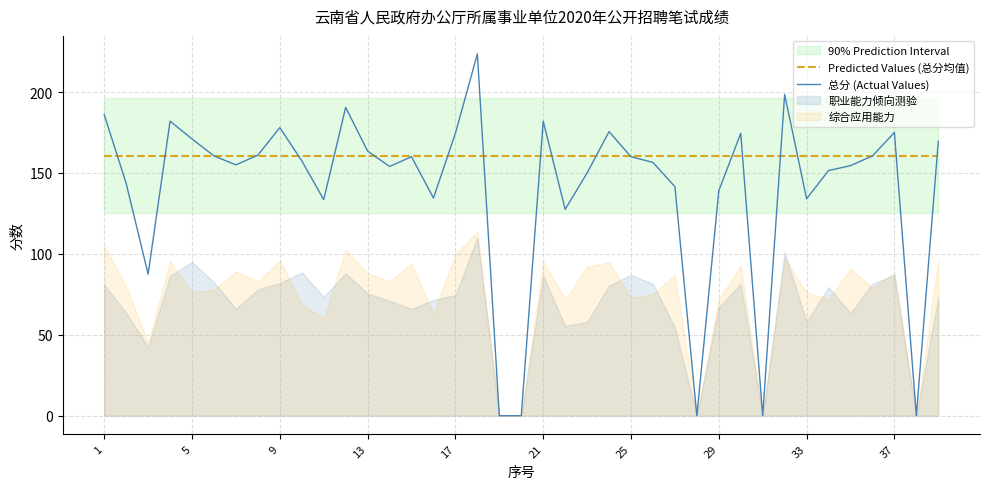

True or false: Predicted Values (总分均值) and 总分 (Actual Values) intersect in this chart.

True